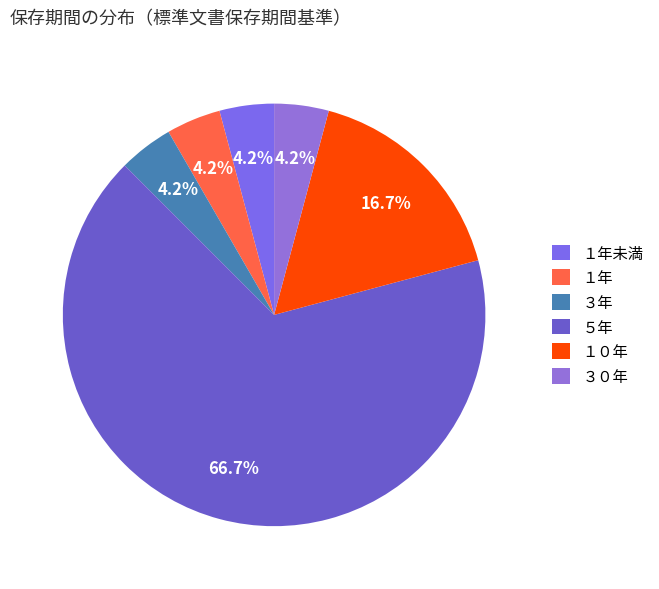

The １０年 slice represents 17% of the pie. True or false?

True